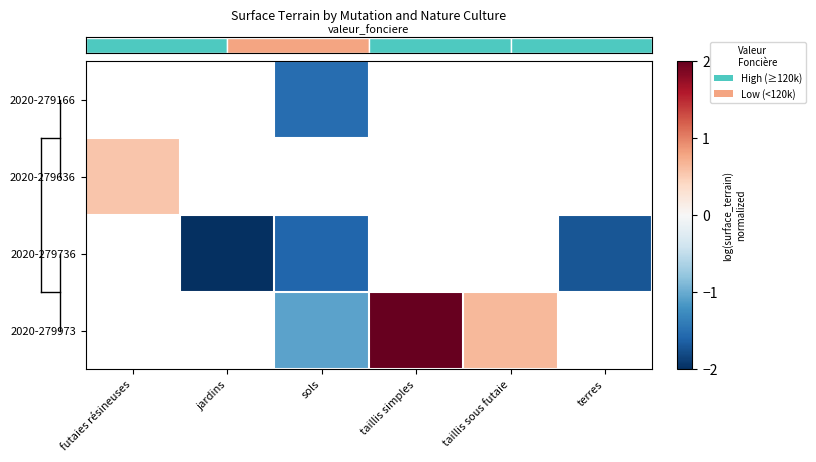

Which category has the lowest value across all series?

jardins